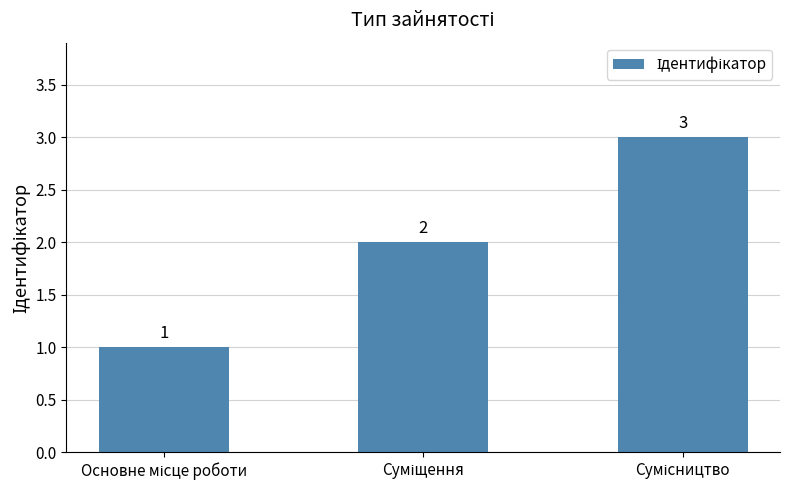

What is the value of the 1st bar from the left?

1